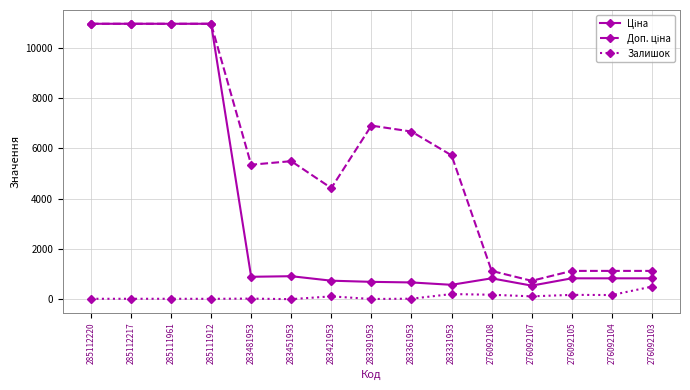

Is it true that Залишок equals 166.0 at 276092104?

True